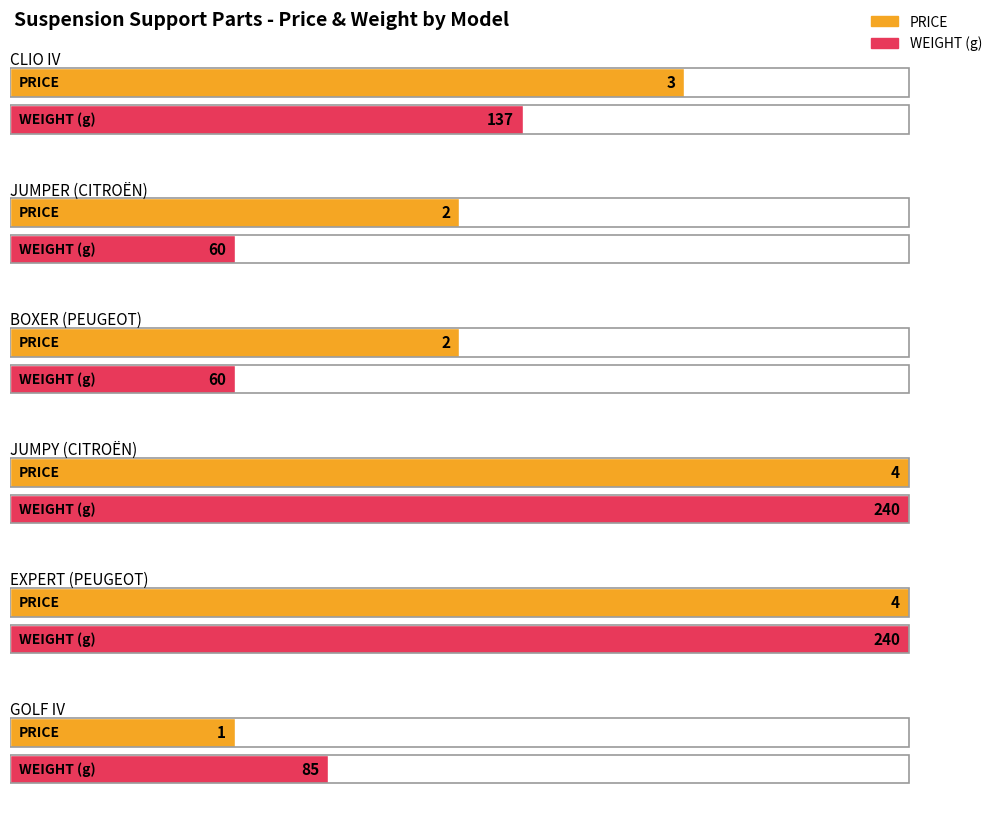

What is the difference between the highest and lowest values at EXPERT (PEUGEOT)?

236